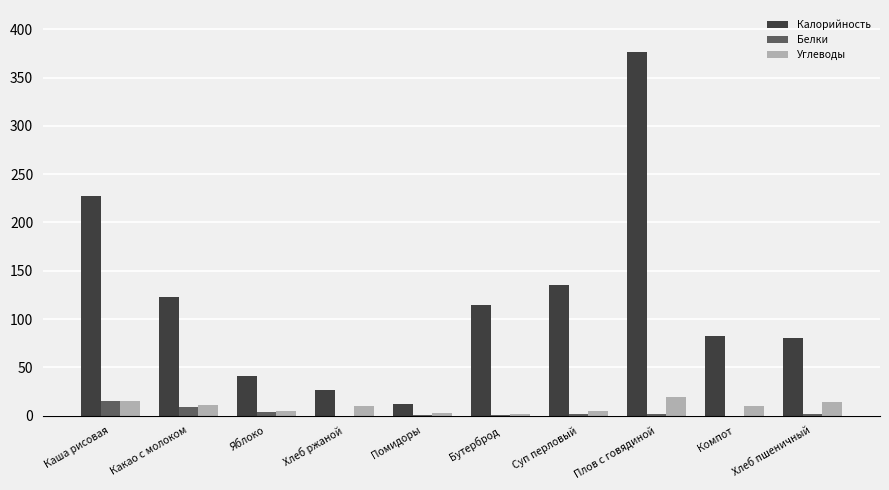

What is the sum of all Калорийность values?

1218